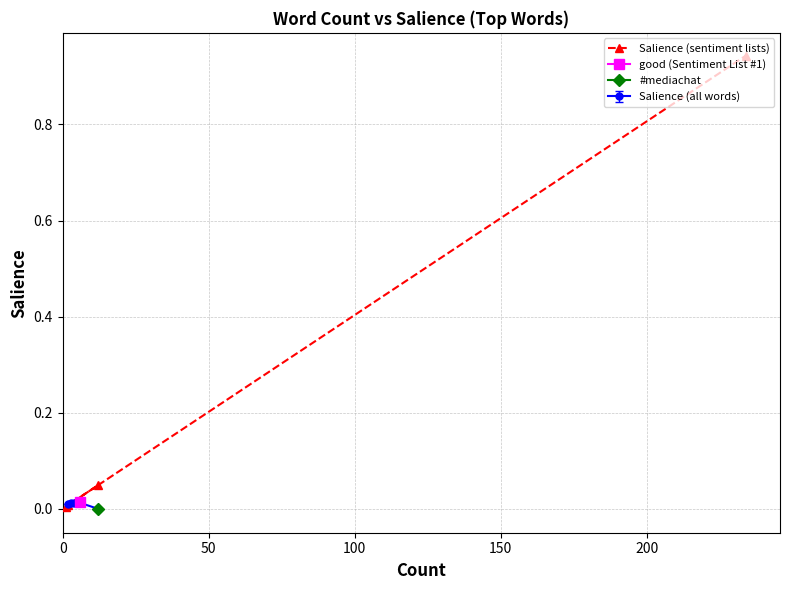

What is the average value?

0.3